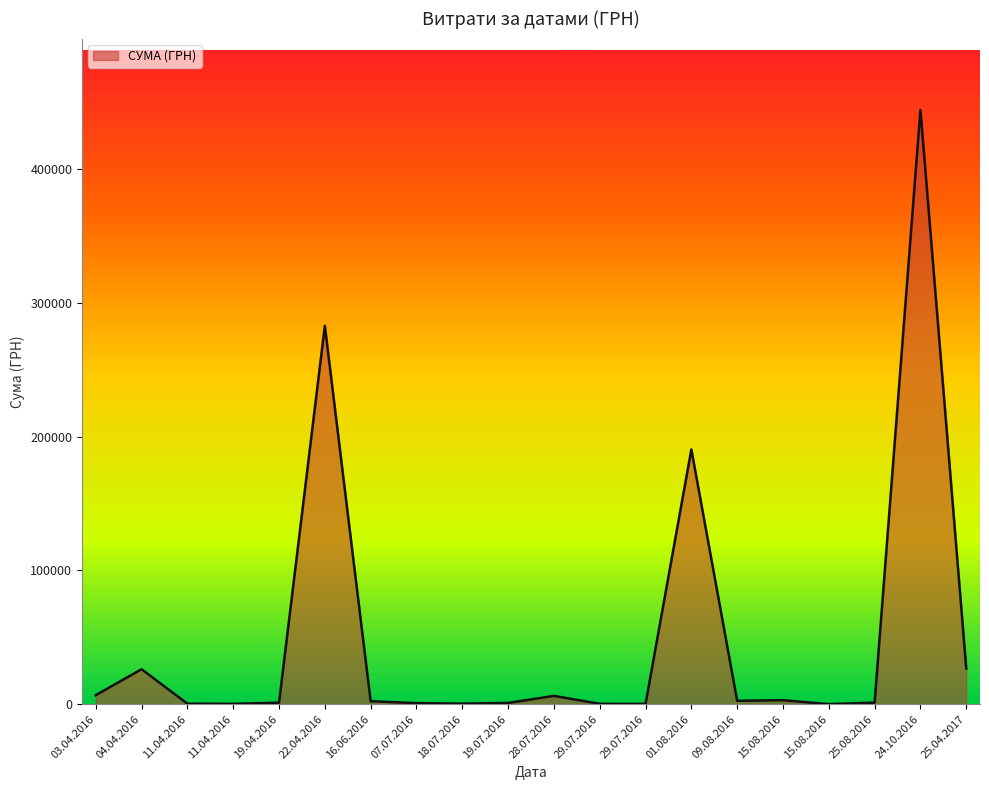

What is the difference between the maximum and minimum values?

444499.1